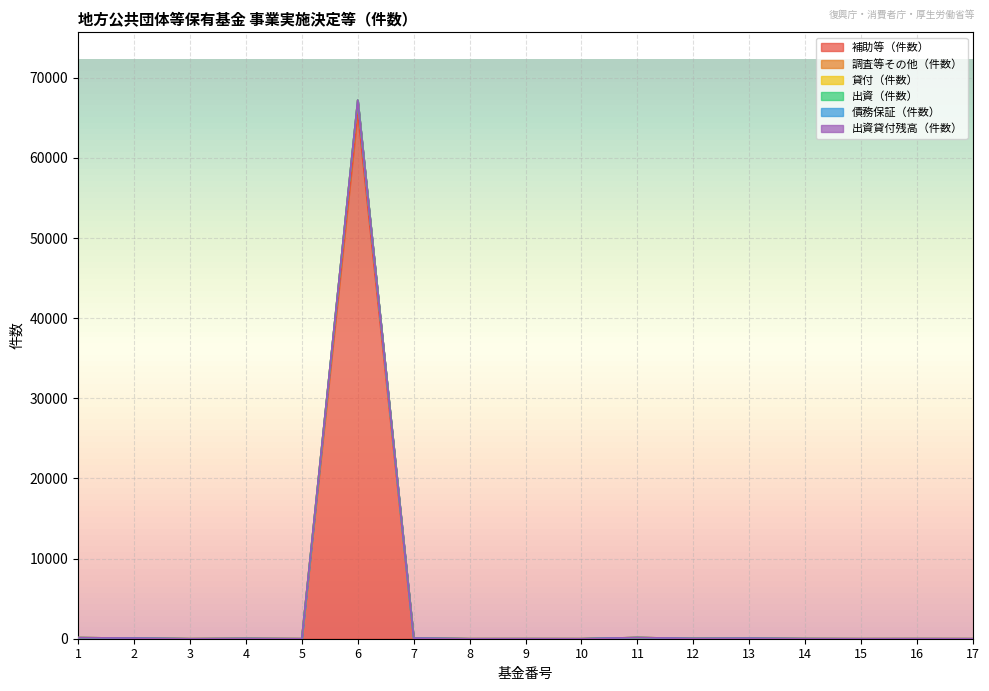

Which series has the largest range (max minus min)?

補助等（件数）